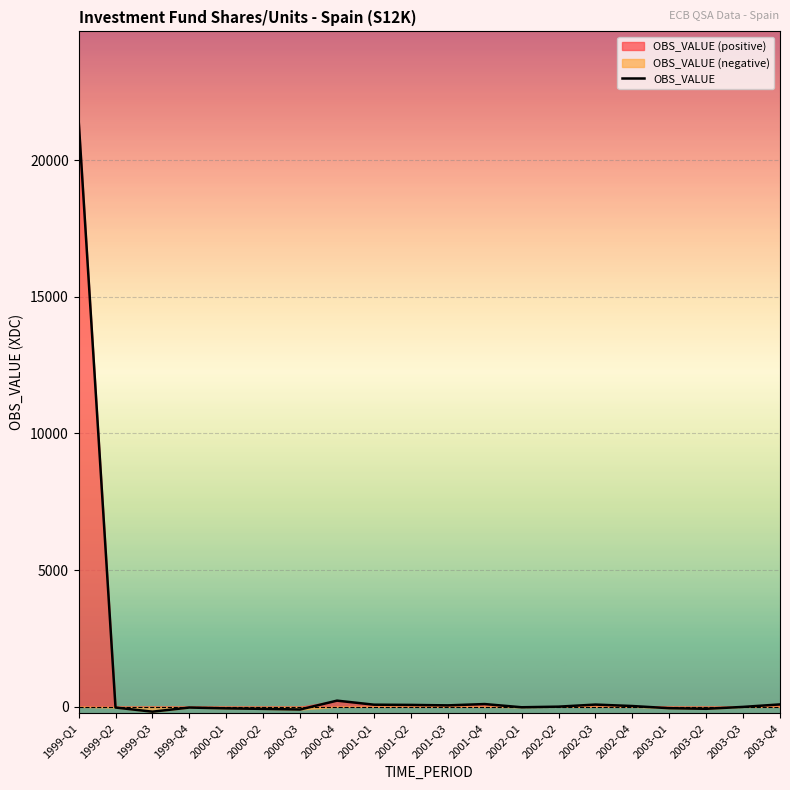

Where is the first local minimum?

1999-Q3